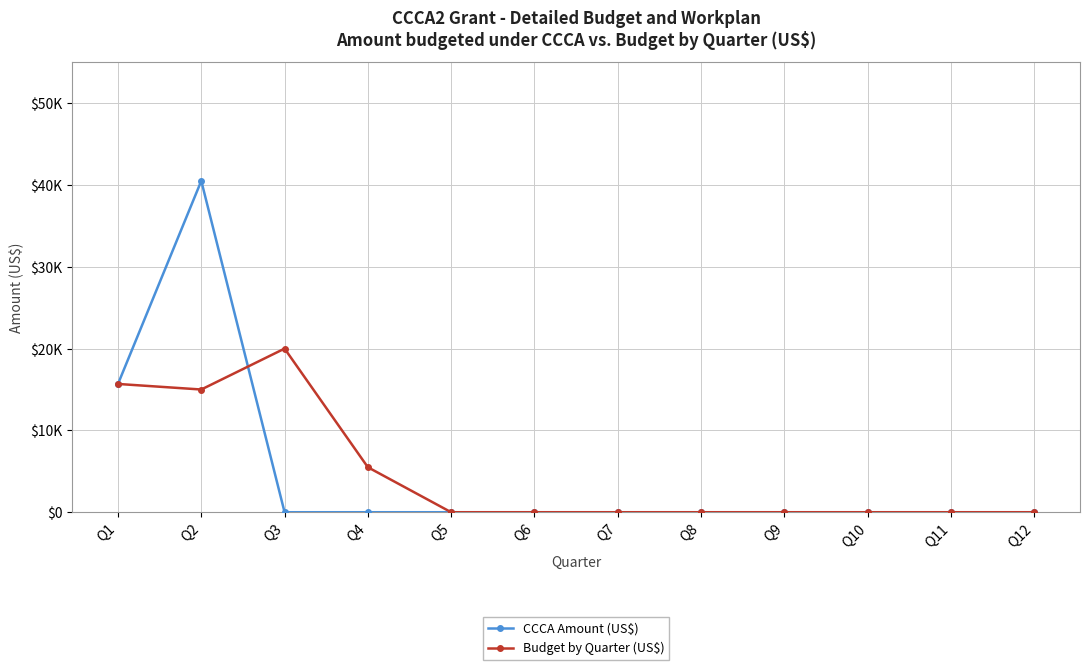

In CCCA Amount (US$), how many points are higher than both neighbors (excluding endpoints)?

1